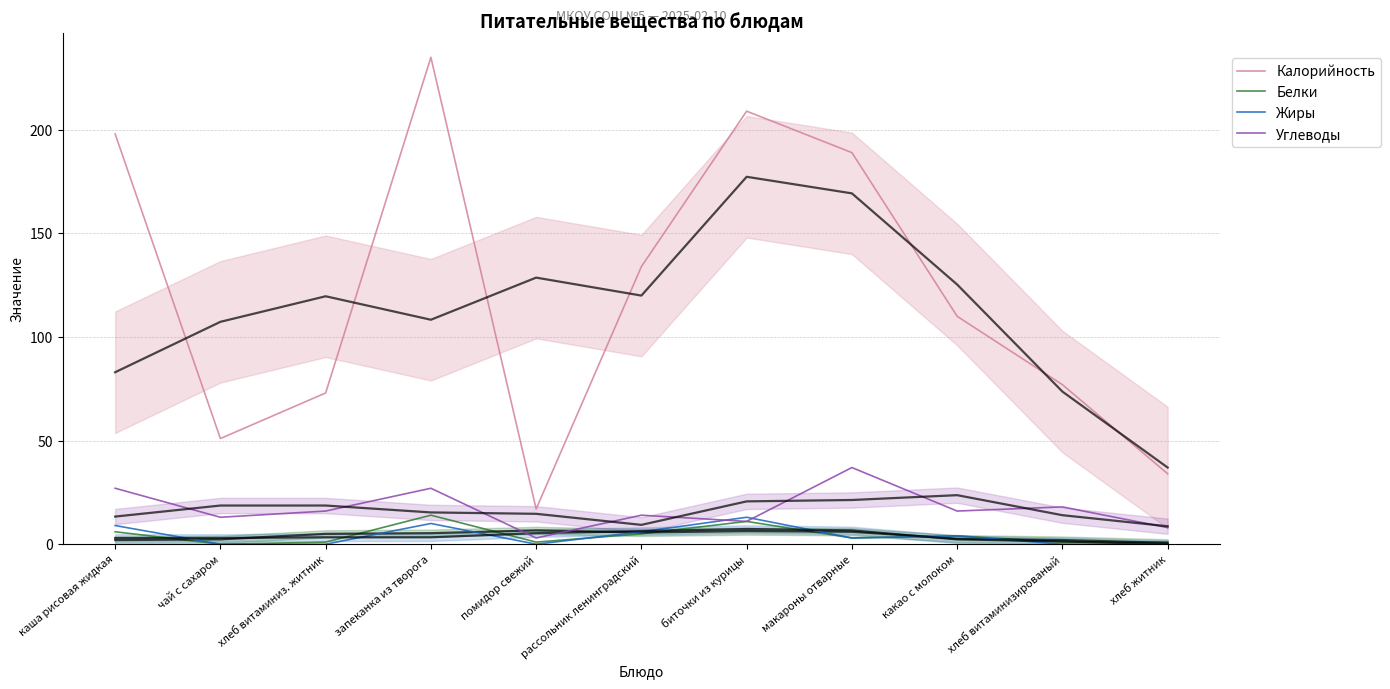

True or false: Жиры and Углеводы cross at least once.

True